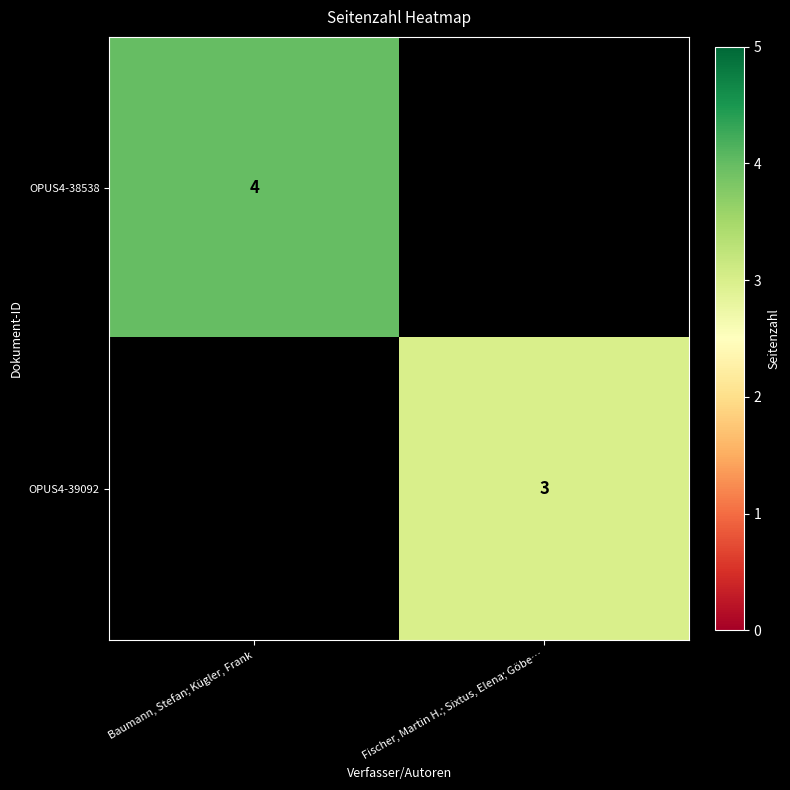

How many series are shown in this chart?

2